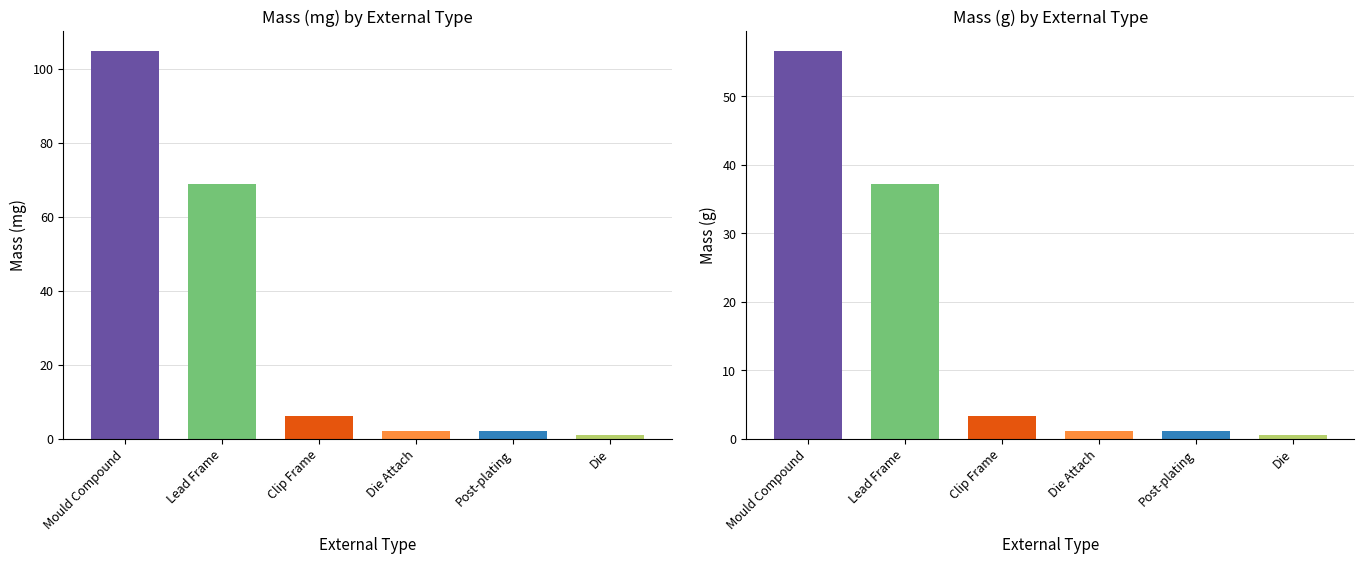

Which category has the lowest value across all series?

Die